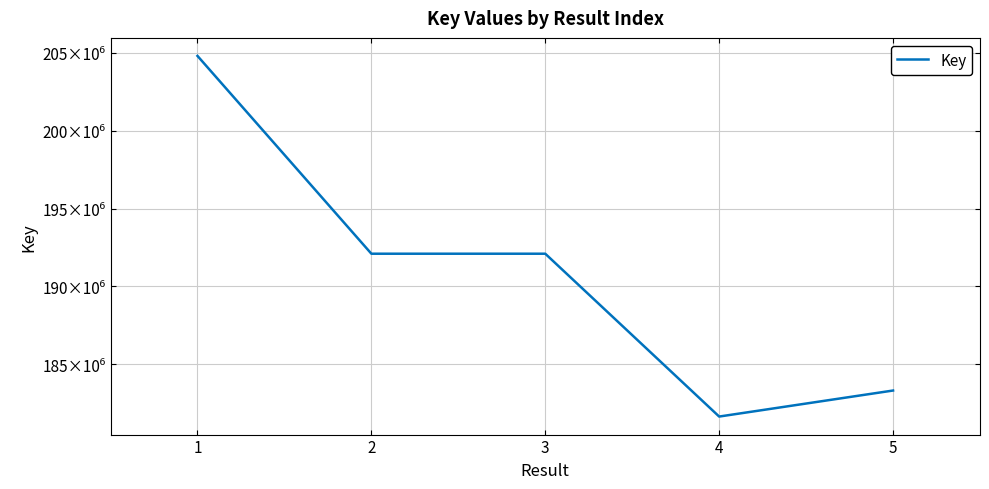

Is this an area chart (filled region under the line)?

No